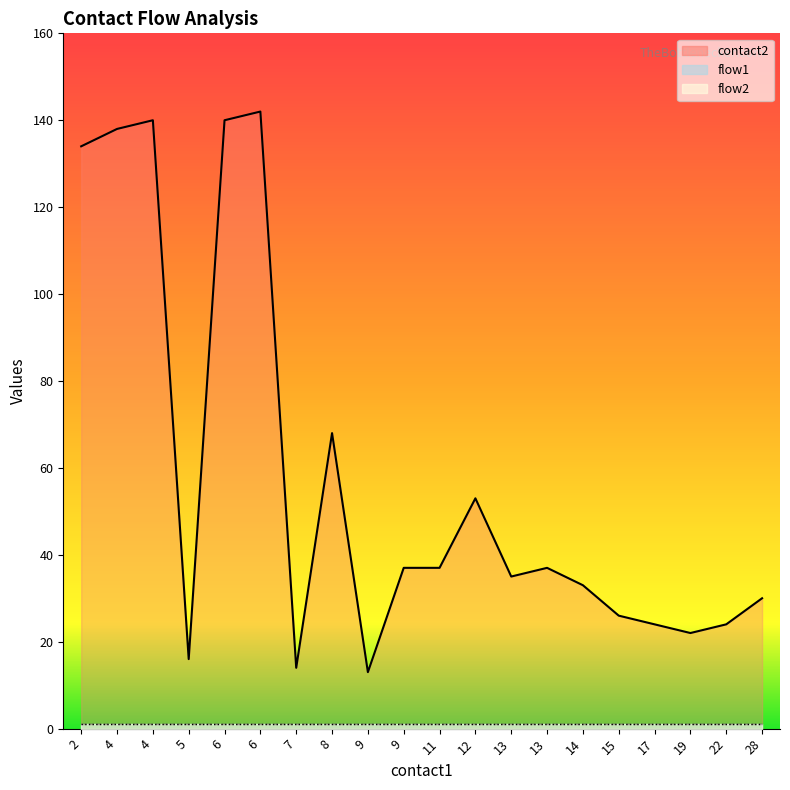

Which series has the largest total across all categories?

contact2